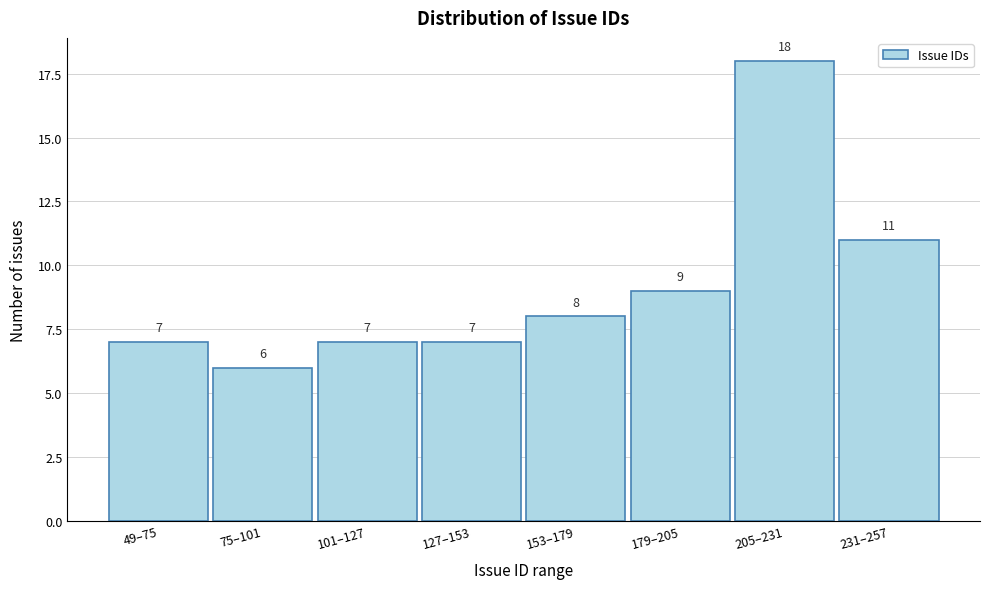

Reading left to right, what are all the values shown in this chart?

49–75=7	75–101=6	101–127=7	127–153=7	153–179=8	179–205=9	205–231=18	231–257=11